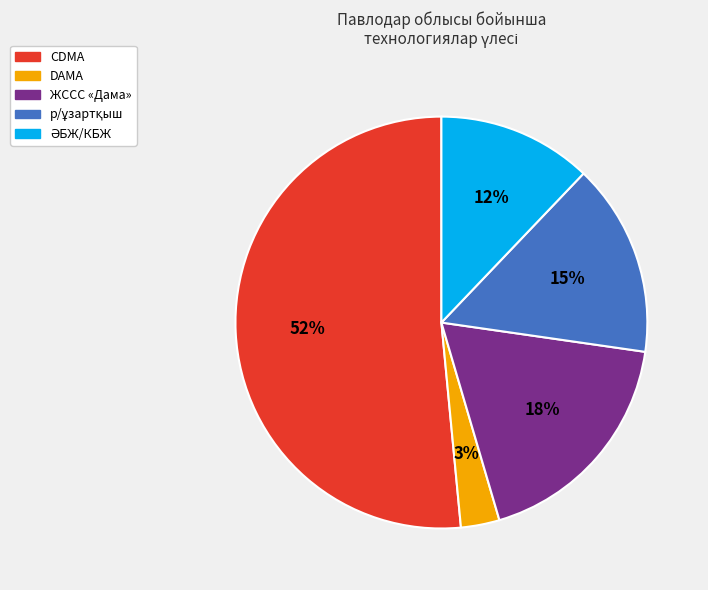

Is the sum of CDMA and ЖССС «Дама» greater than half?

Yes